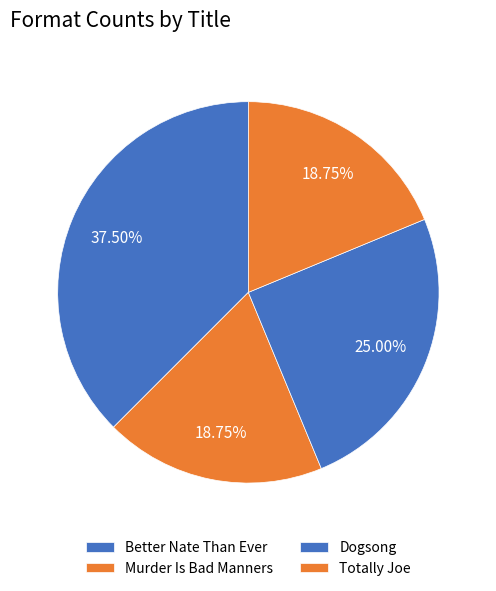

Approximately how many times larger is the value at Dogsong compared to Totally Joe?

1.3